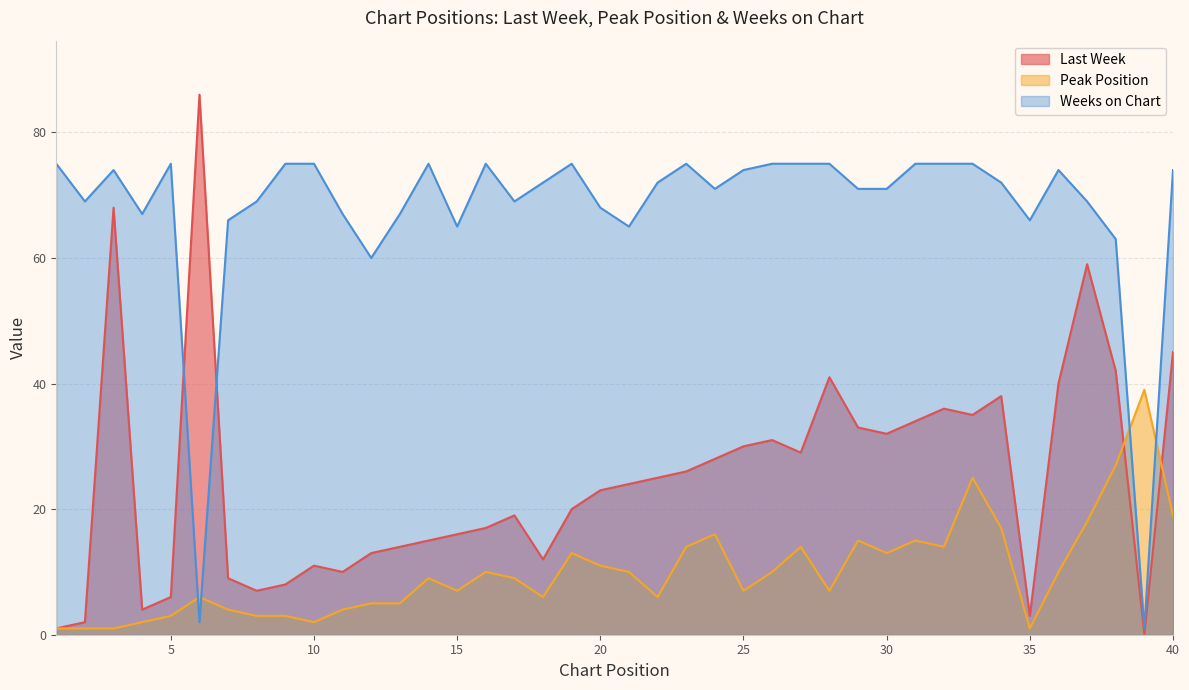

Which series has the largest range (max minus min)?

Last Week